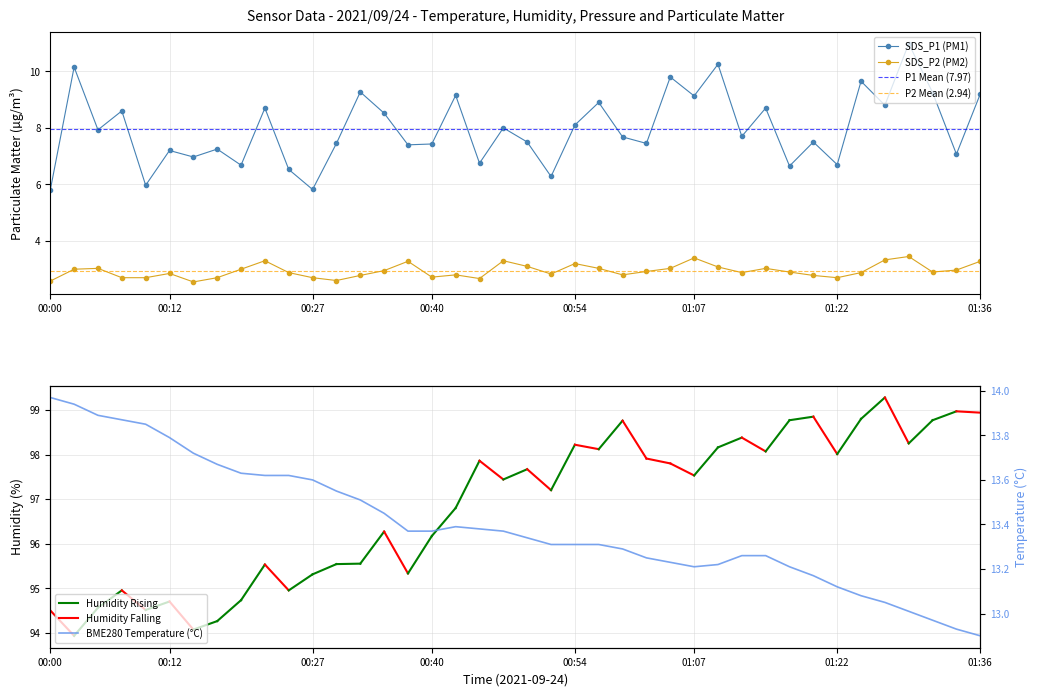

How many categories are shown in the chart?

40